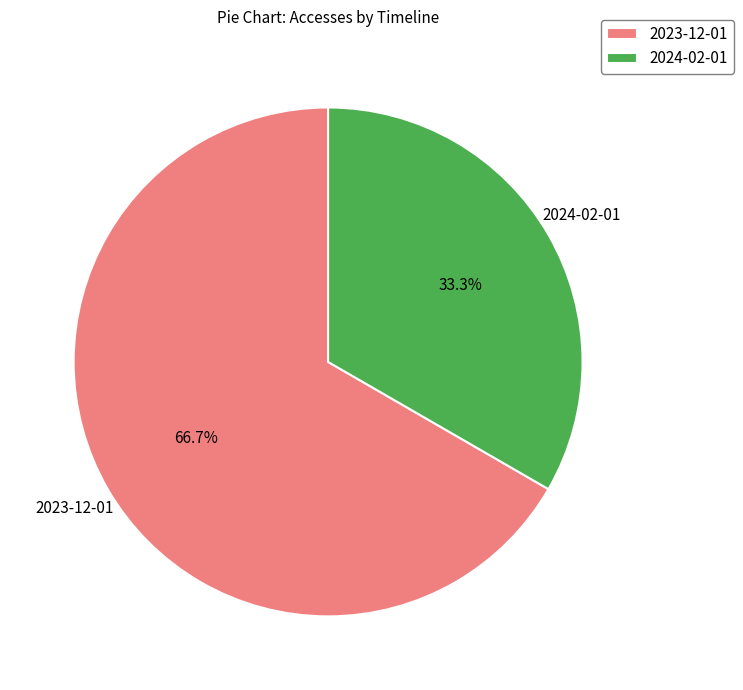

What is the smallest slice in the pie chart?

2024-02-01